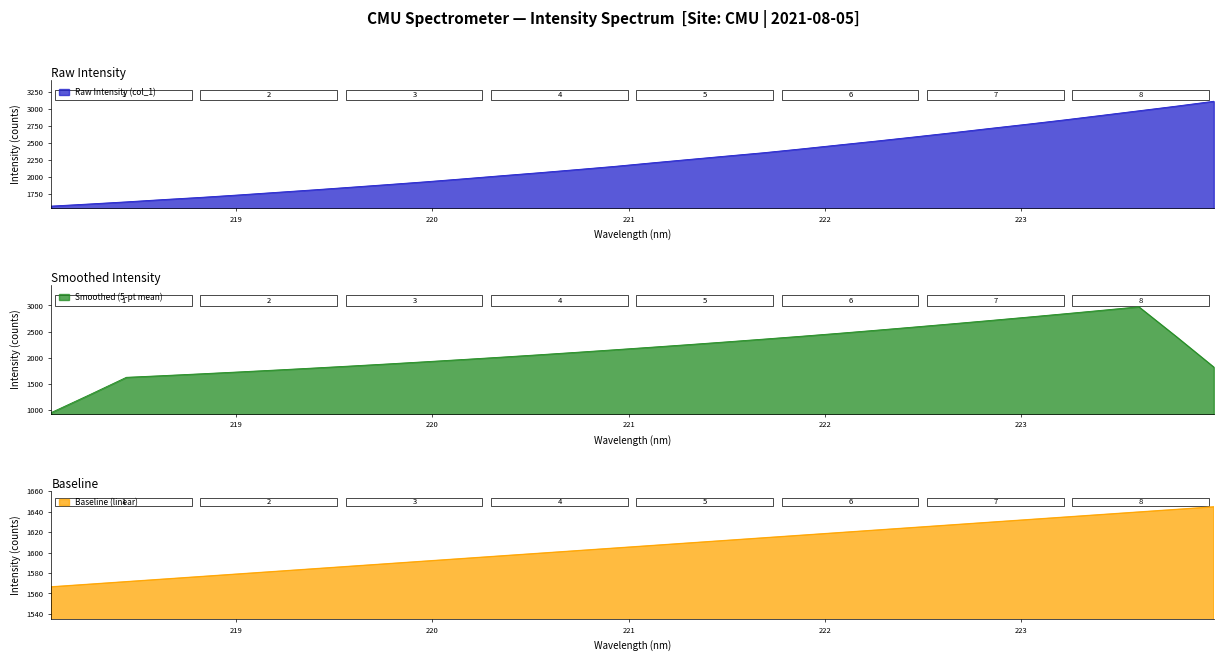

At how many categories does at least one series exceed 2077?

18